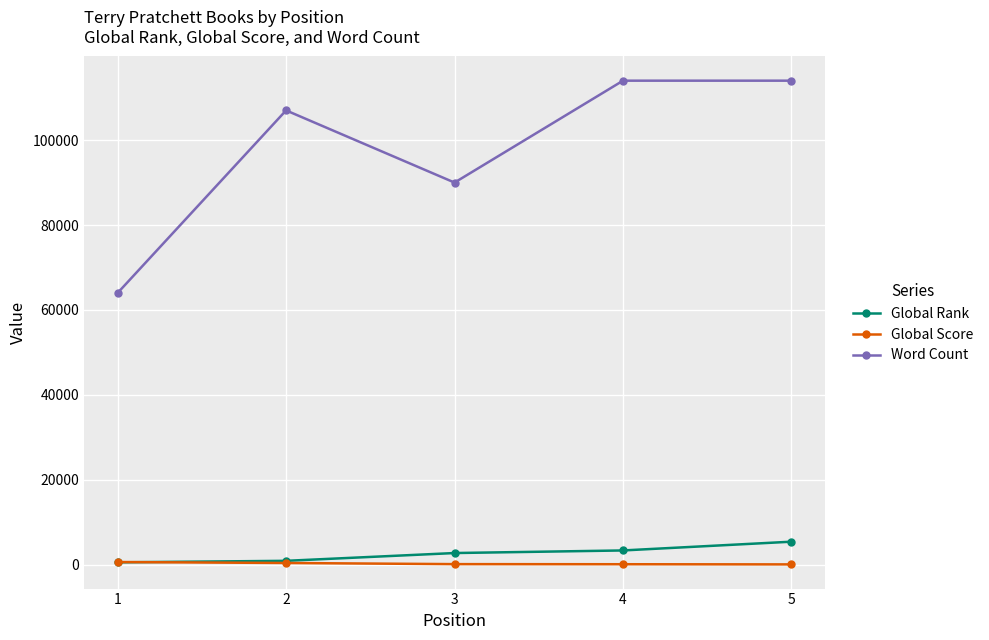

Is the value of Word Count at 2 greater than the value of Global Score at 5?

Yes